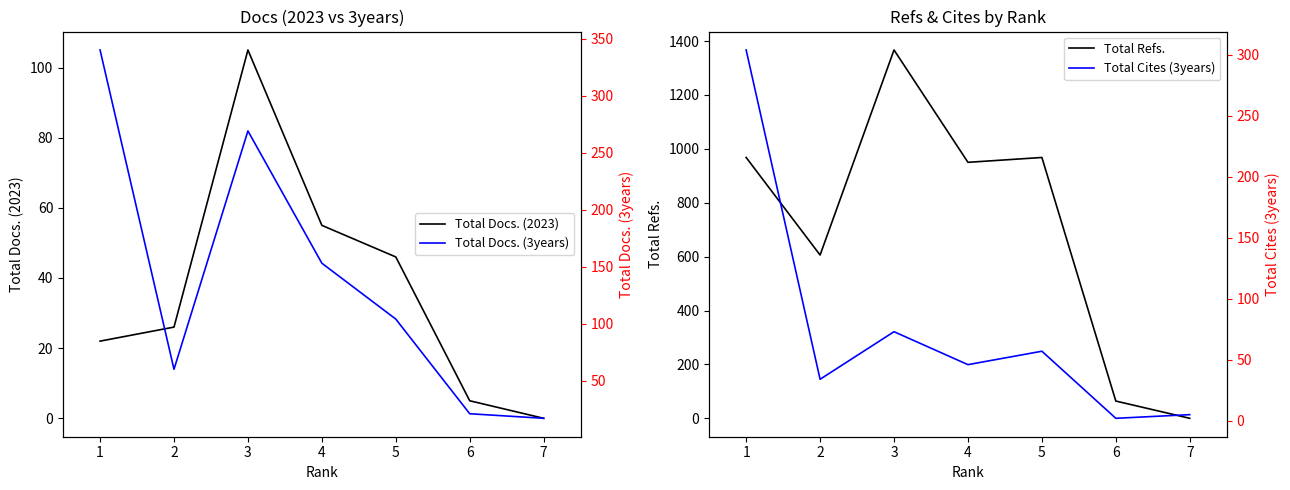

Reading left to right, extract all data points from this chart.

Total Docs. (2023): 1=22	2=26	3=105	4=55	5=46	6=5	7=0
Total Refs.: 1=968	2=606	3=1367	4=950	5=968	6=64	7=0
Total Docs. (3years): 1=340	2=60	3=269	4=153	5=104	6=21	7=17
Total Cites (3years): 1=304	2=34	3=73	4=46	5=57	6=2	7=5